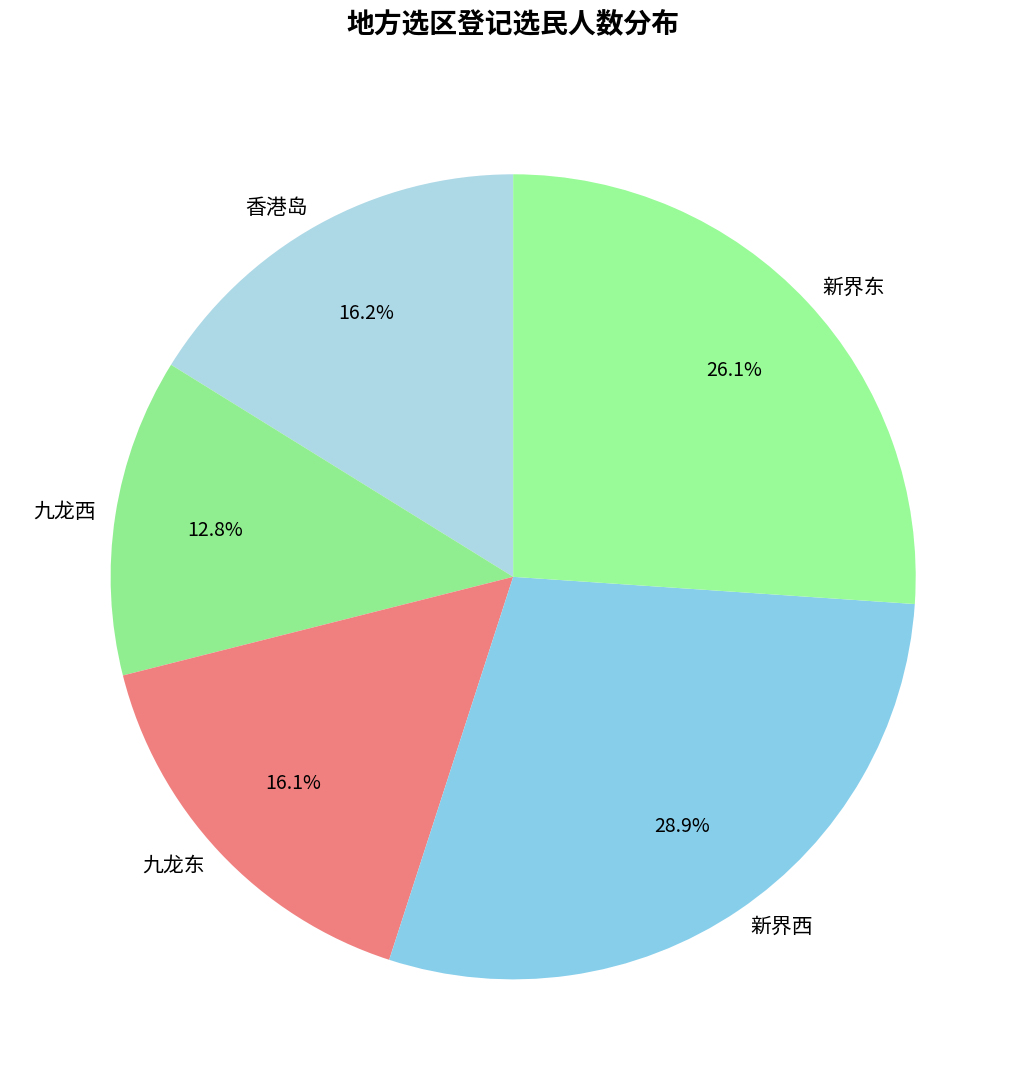

How many segments does this pie chart have?

5